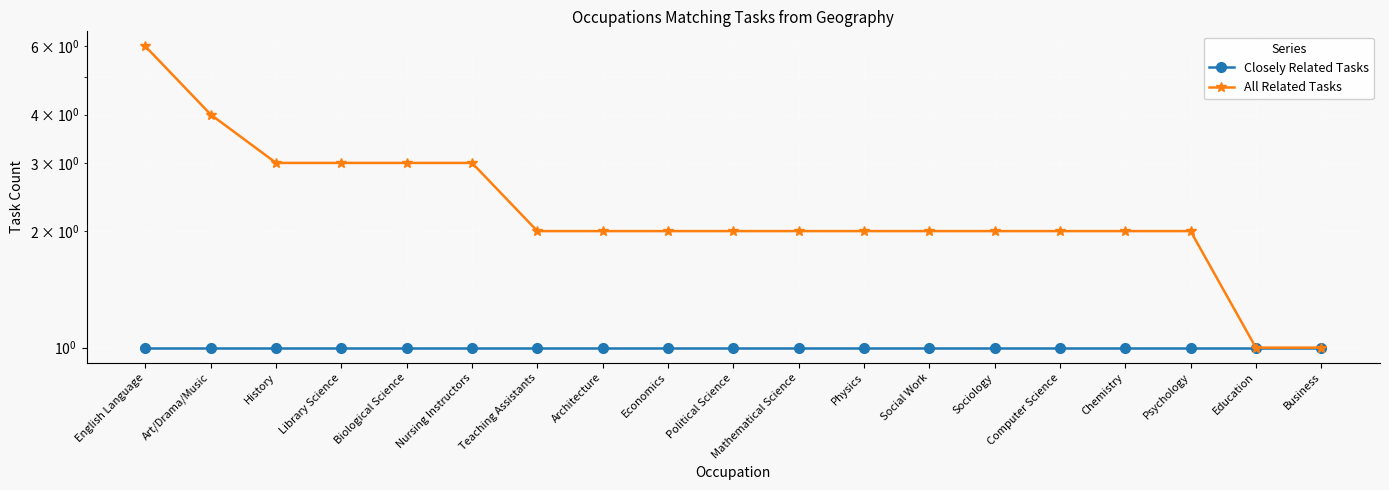

At Nursing Instructors, list the series in order from largest to smallest.

All Related Tasks, Closely Related Tasks